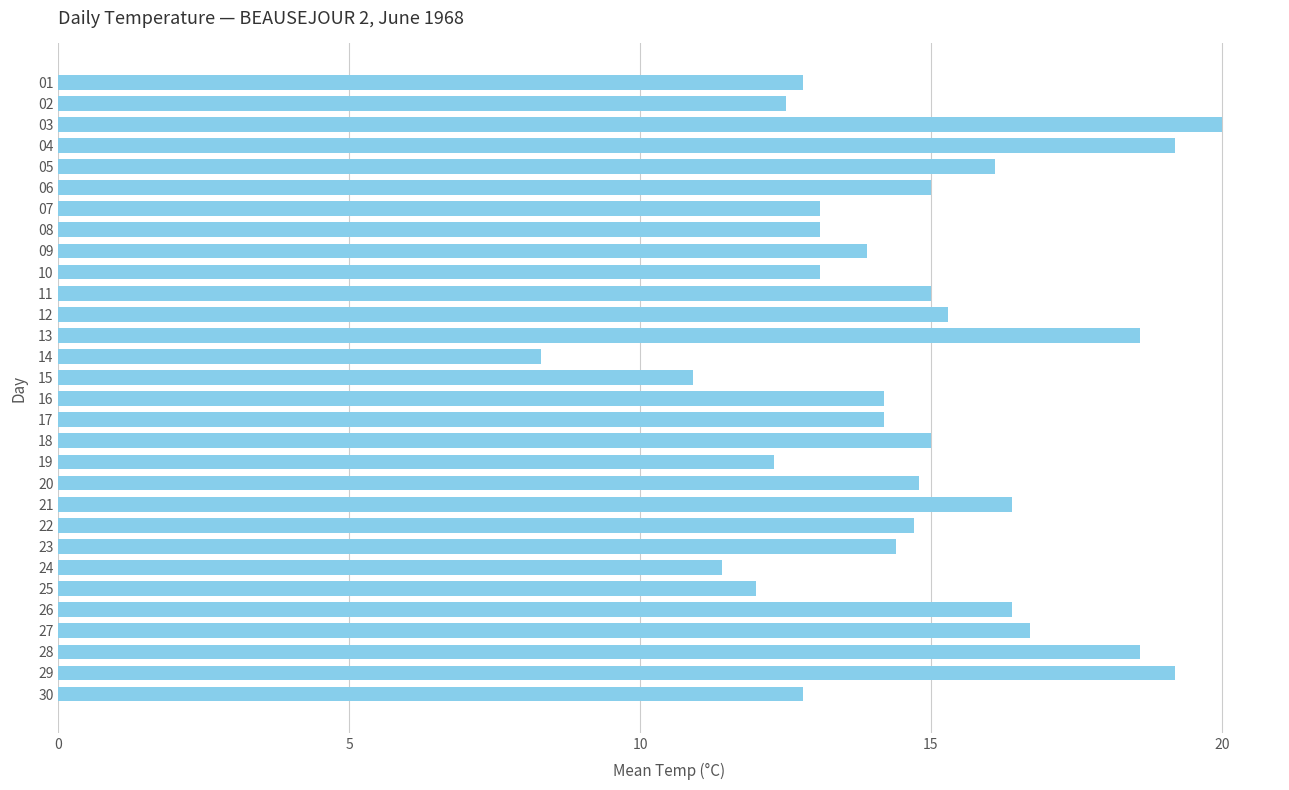

Is it true that the value at 23 is 4.8?

False